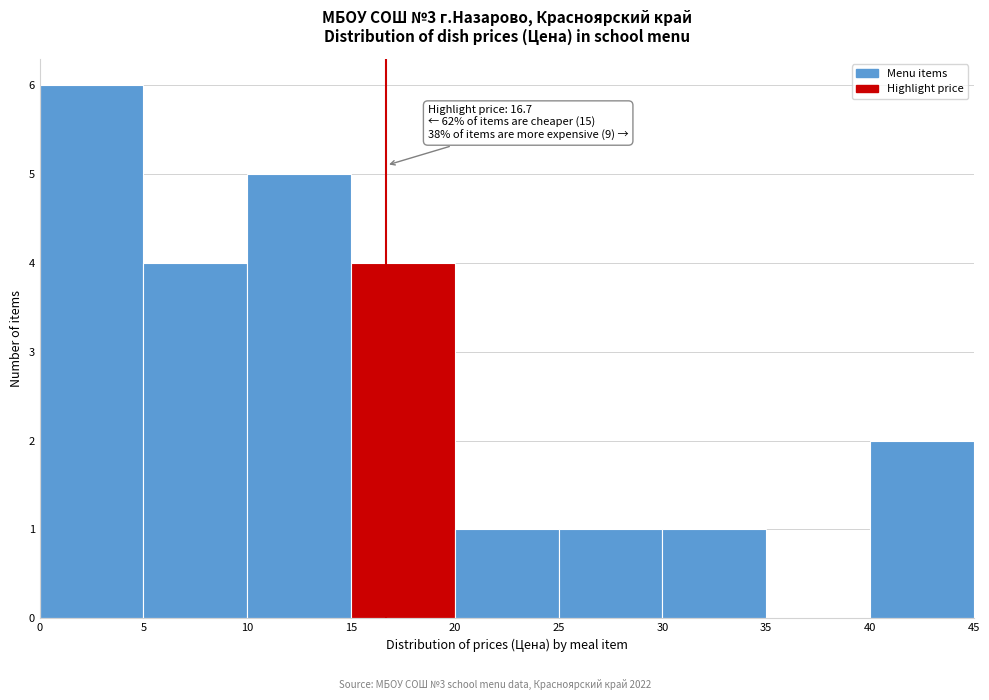

Which range on the x-axis has the tallest bar?

0 to 5